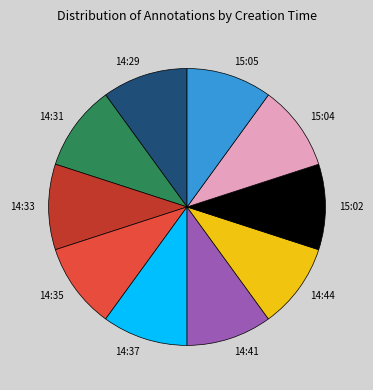

Is there a majority slice in this chart?

No